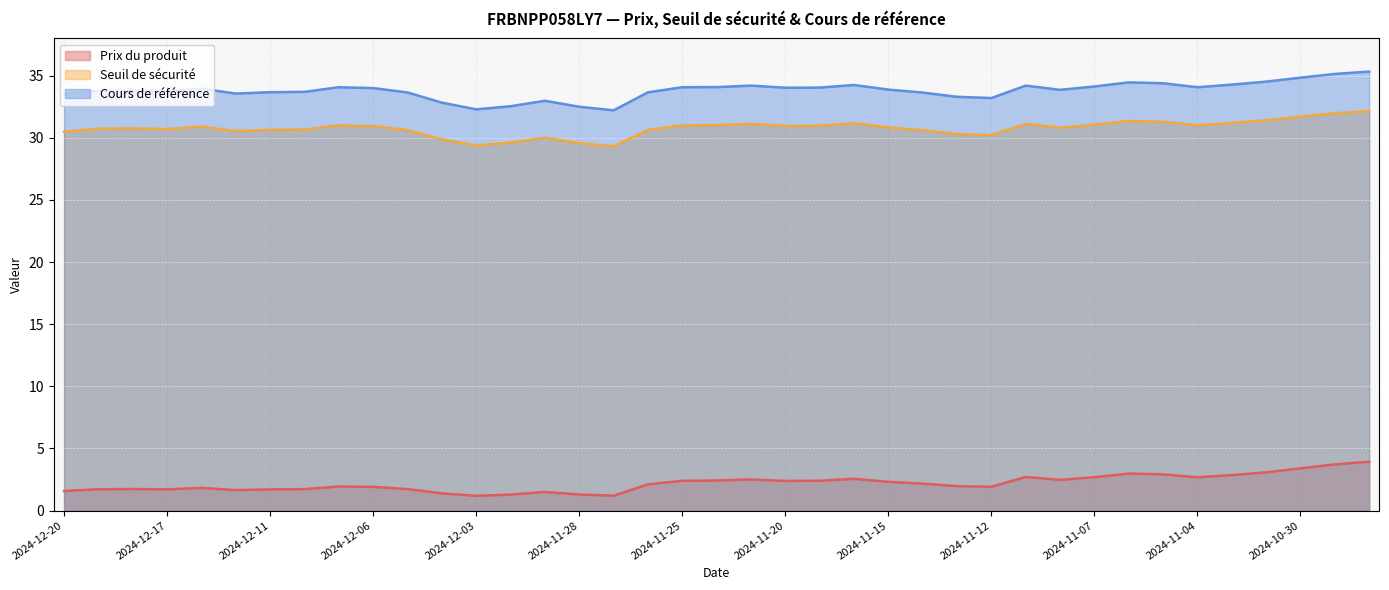

Between 2024-12-05 and 2024-10-31, which is larger?

2024-10-31